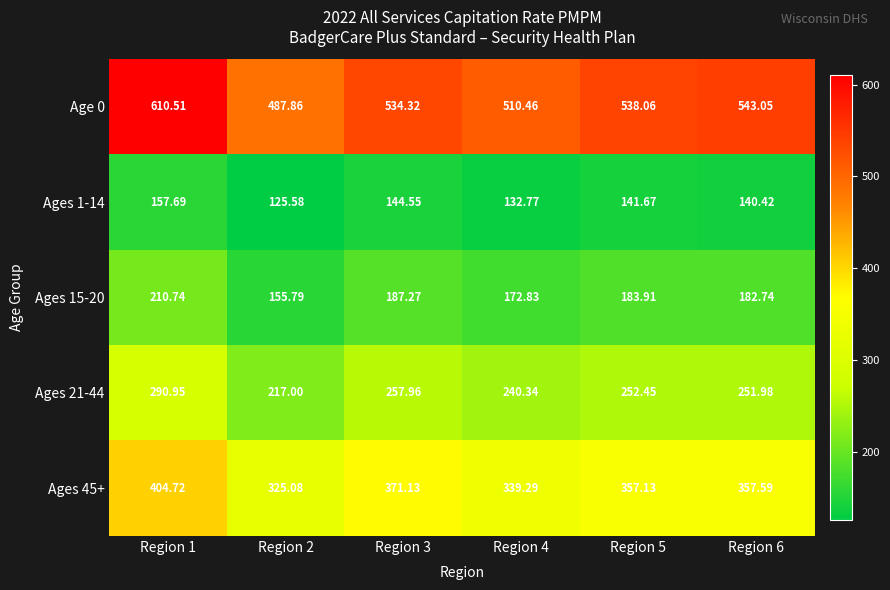

Is the value of Ages 1-14 at Region 2 greater than the value of Ages 21-44 at Region 6?

No